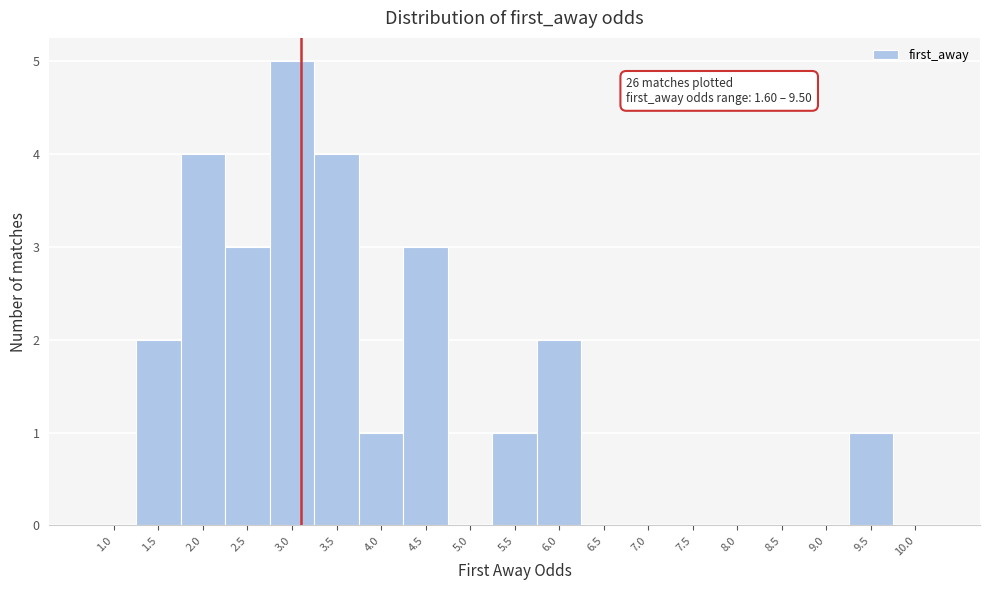

Reading right to left, extract all data points from this chart.

10.0=0	9.5=1	9.0=0	8.5=0	8.0=0	7.5=0	7.0=0	6.5=0	6.0=2	5.5=1	5.0=0	4.5=3	4.0=1	3.5=4	3.0=5	2.5=3	2.0=4	1.5=2	1.0=0